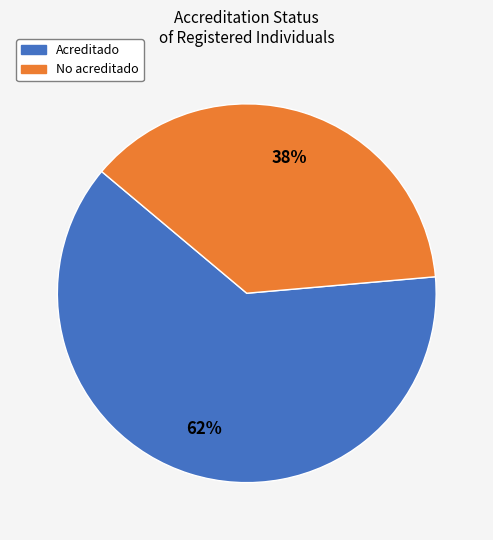

Which category has the biggest portion of the pie?

Acreditado